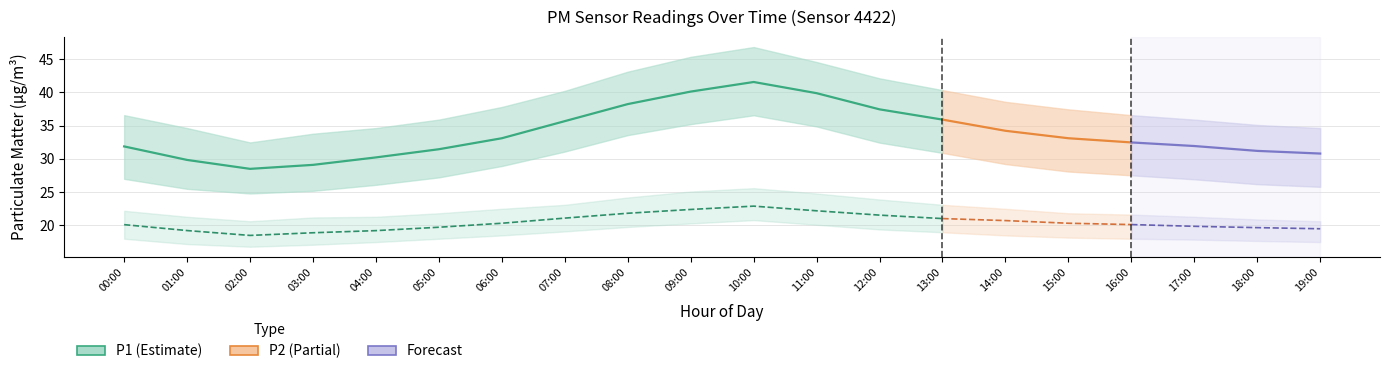

What is the average value of the P1 series?

34.5